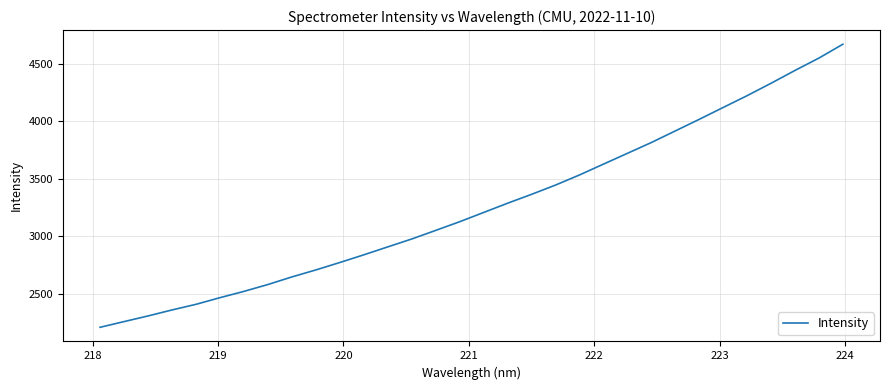

What is the smallest value displayed?

2208.7